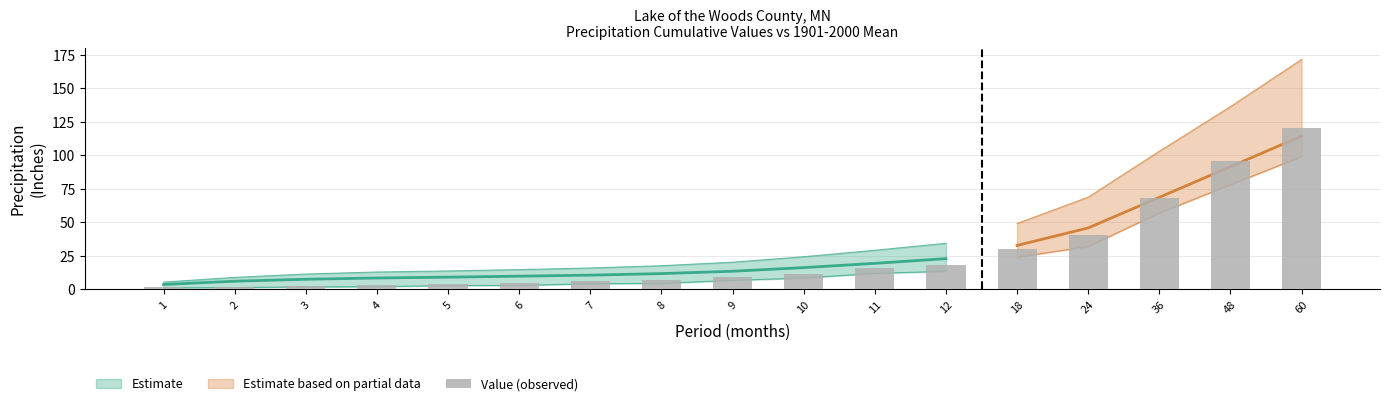

What is the value of the 3rd bar from the left?

2.8